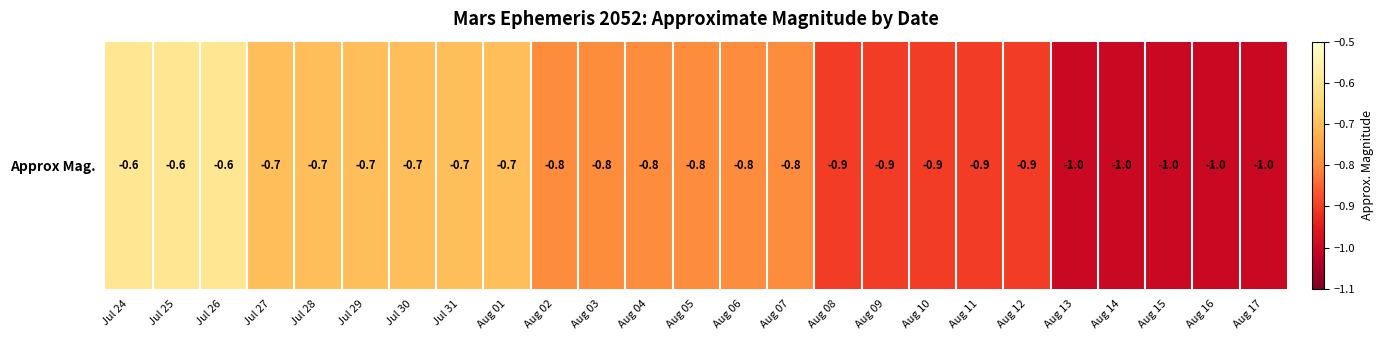

How many categories are shown in the chart?

25